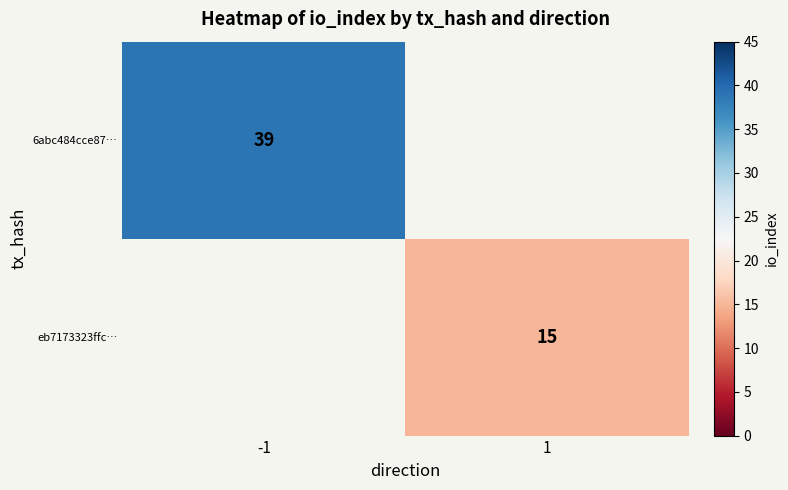

Is it true that eb7173323ffc… equals 15 at 1?

True